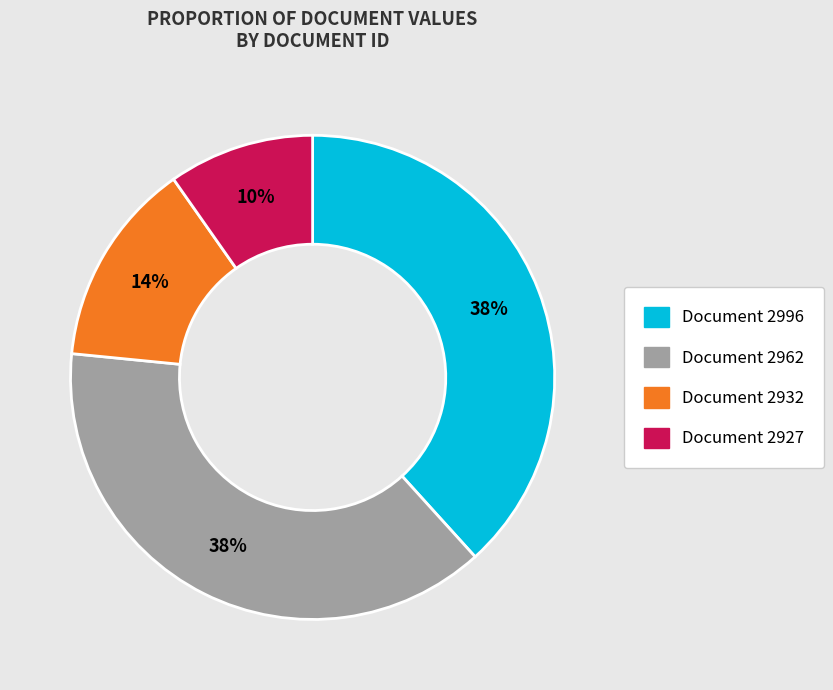

Is there any slice that represents more than half of the pie?

No